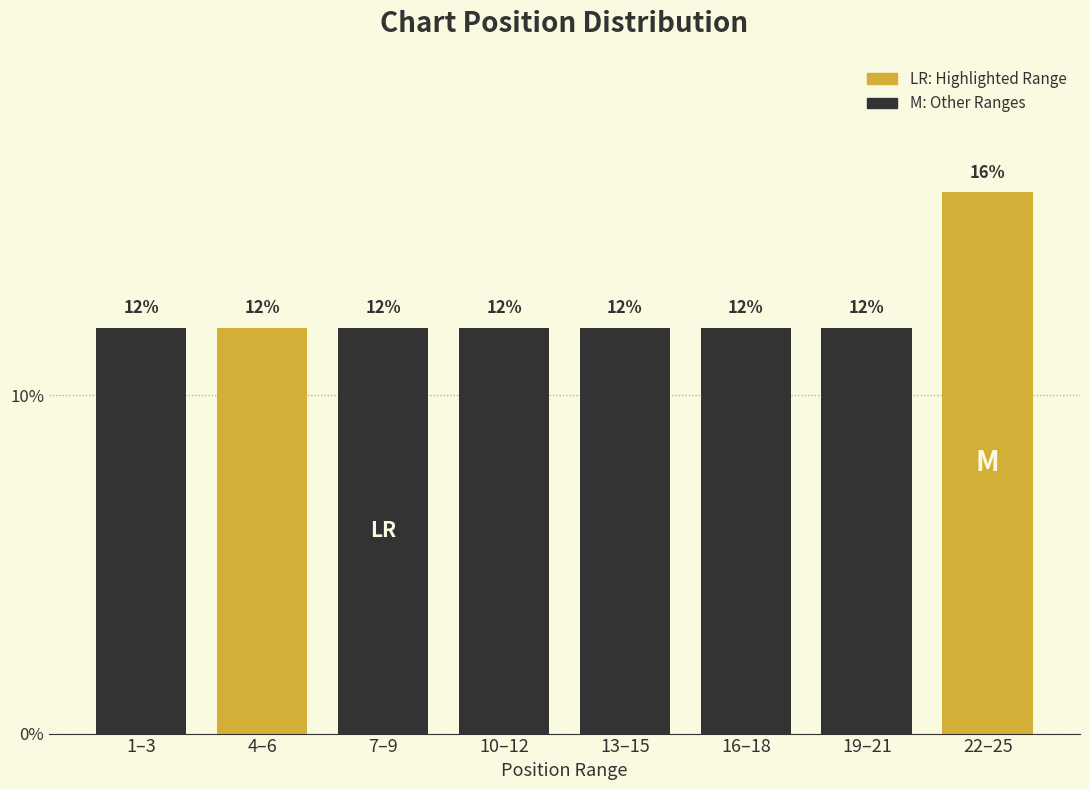

Reading left to right, extract all data points from this chart.

12	12	12	12	12	12	12	16